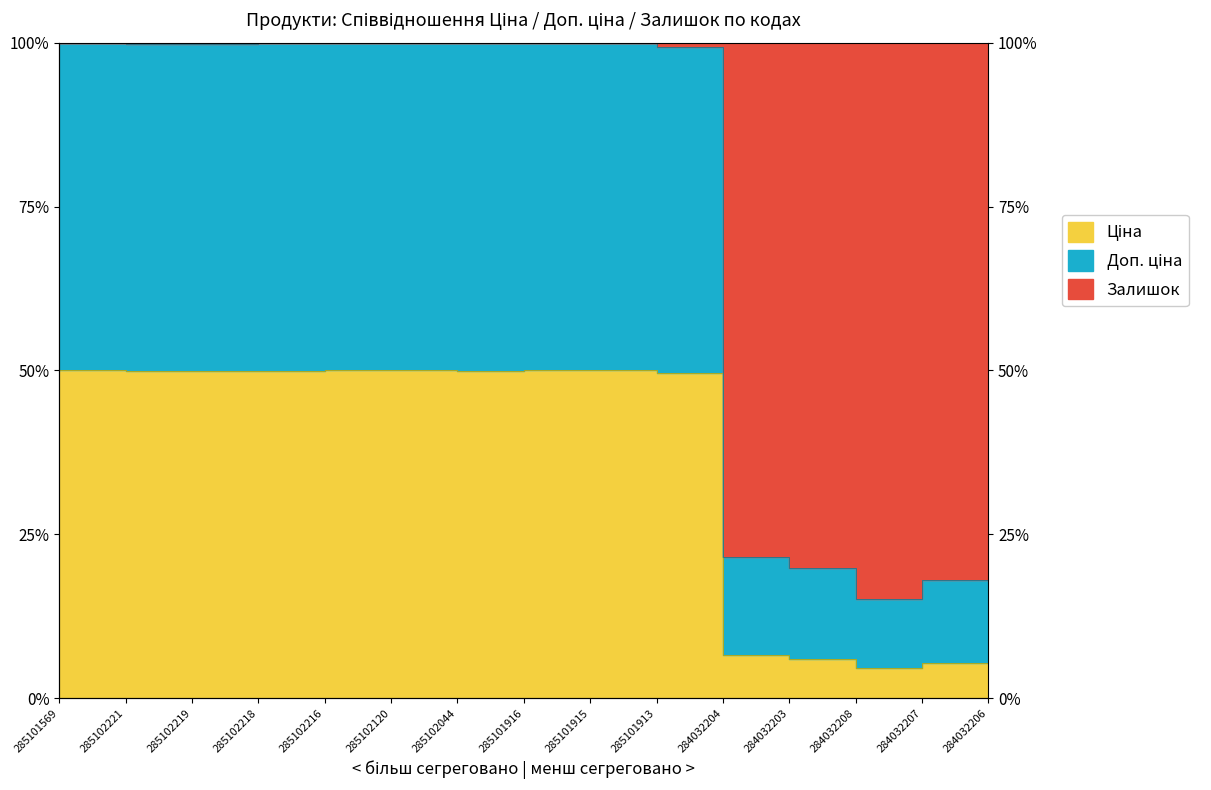

Is the value of Ціна at 285101569 greater than the value of Доп. ціна at 285102044?

No